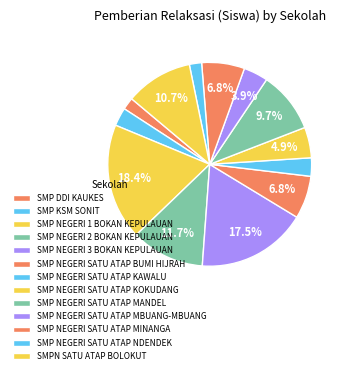

What percentage is the SMP NEGERI 2 BOKAN KEPULAUAN slice, to the nearest percent?

12%